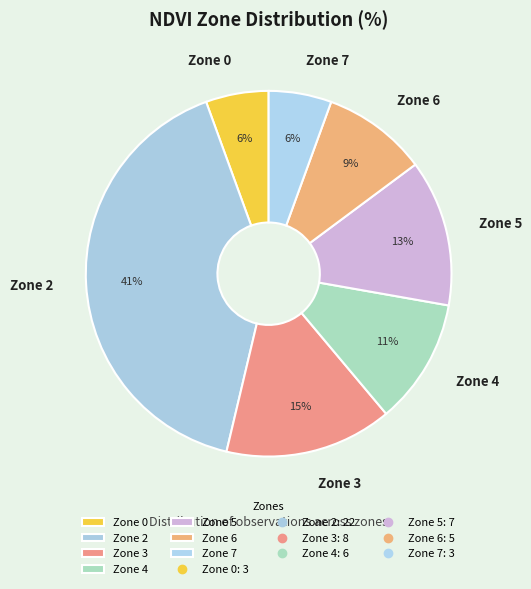

What percentage is the Zone 7 slice, to the nearest percent?

6%